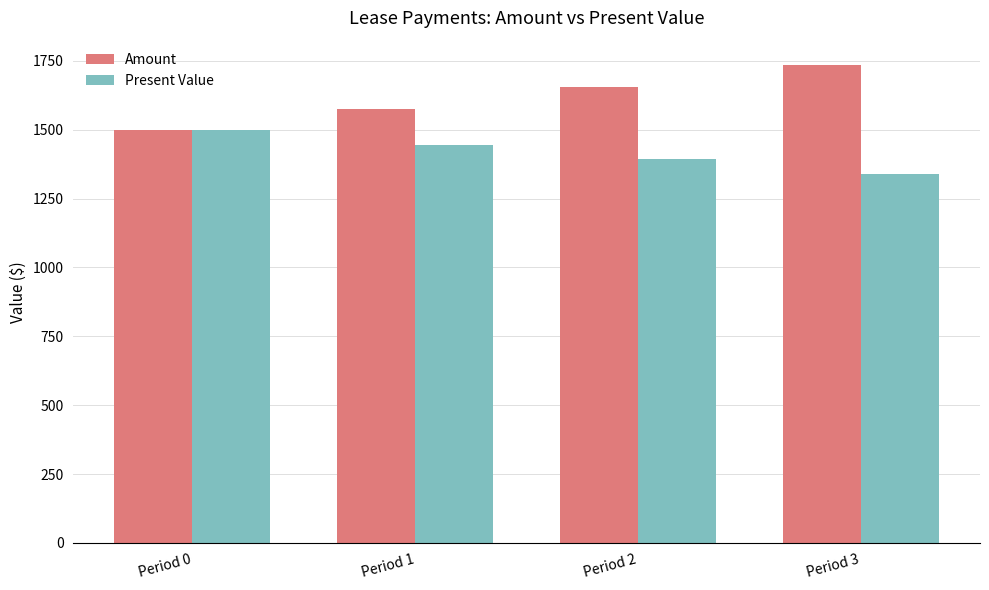

At which category is the sum across all series the highest?

Period 3